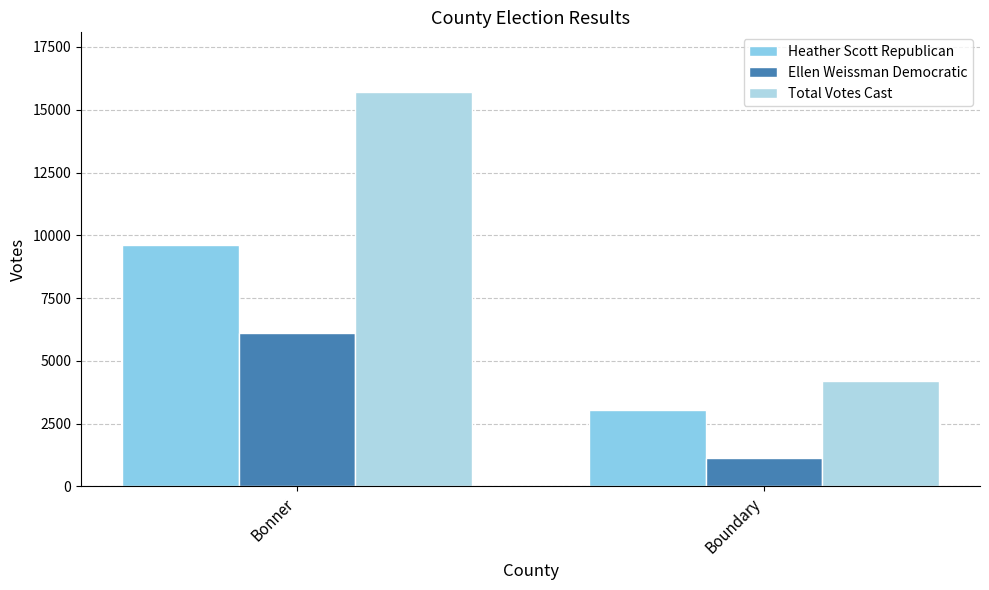

True or false: Heather Scott Republican has a value of 3057 at Boundary.

True